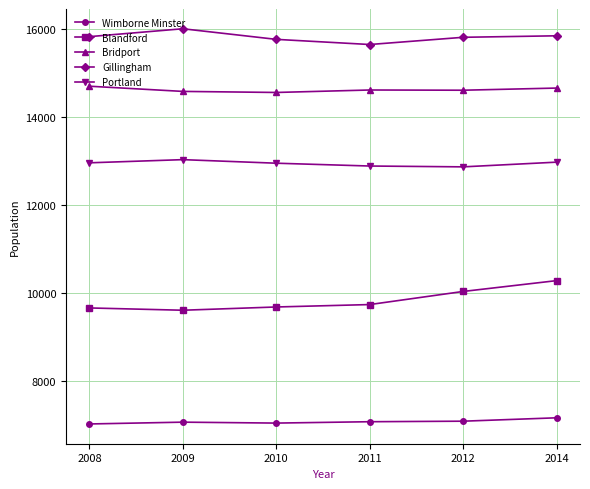

In Portland, how many points are higher than both neighbors (excluding endpoints)?

1